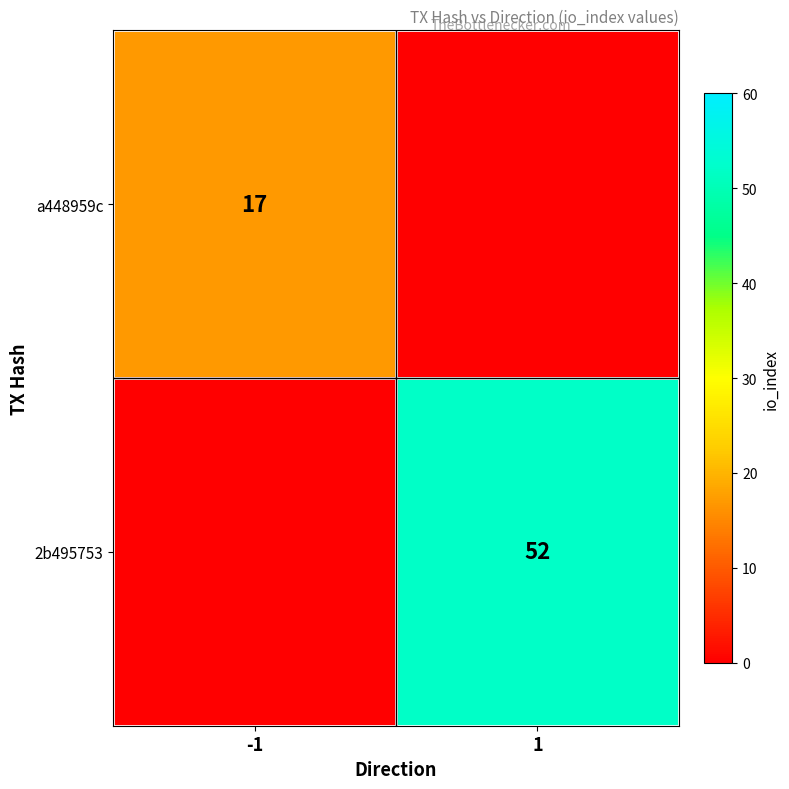

The value of 2b495753 at 1 is 52. True or false?

True